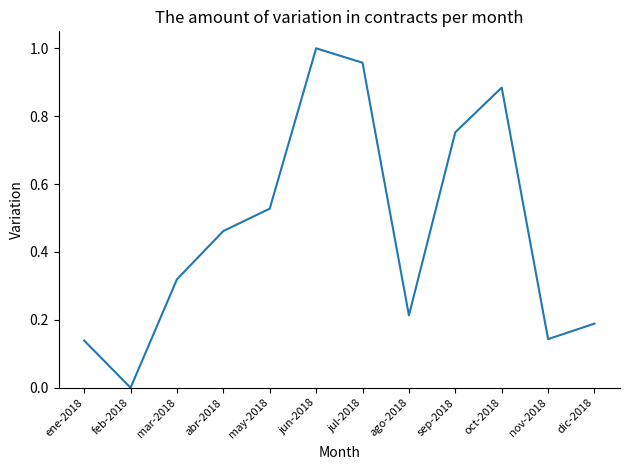

Which label corresponds to the largest value in the chart?

jun-2018